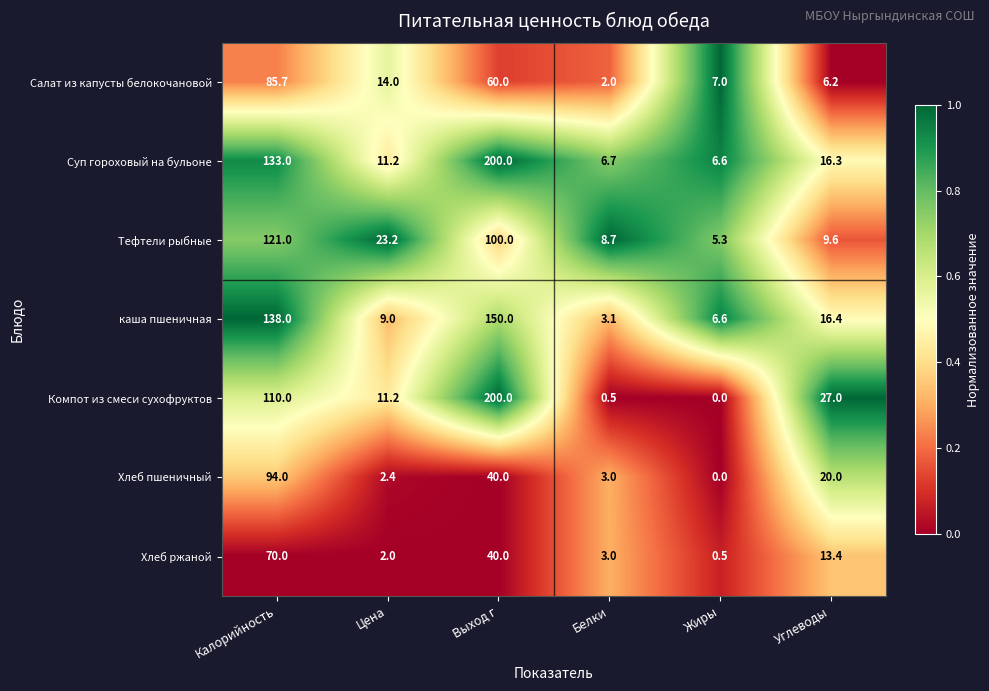

How many values in the Тефтели рыбные series are below 23?

3